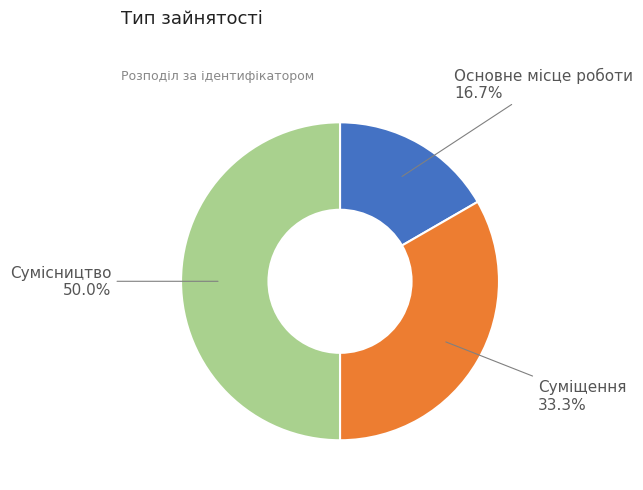

How many segments does this pie chart have?

3